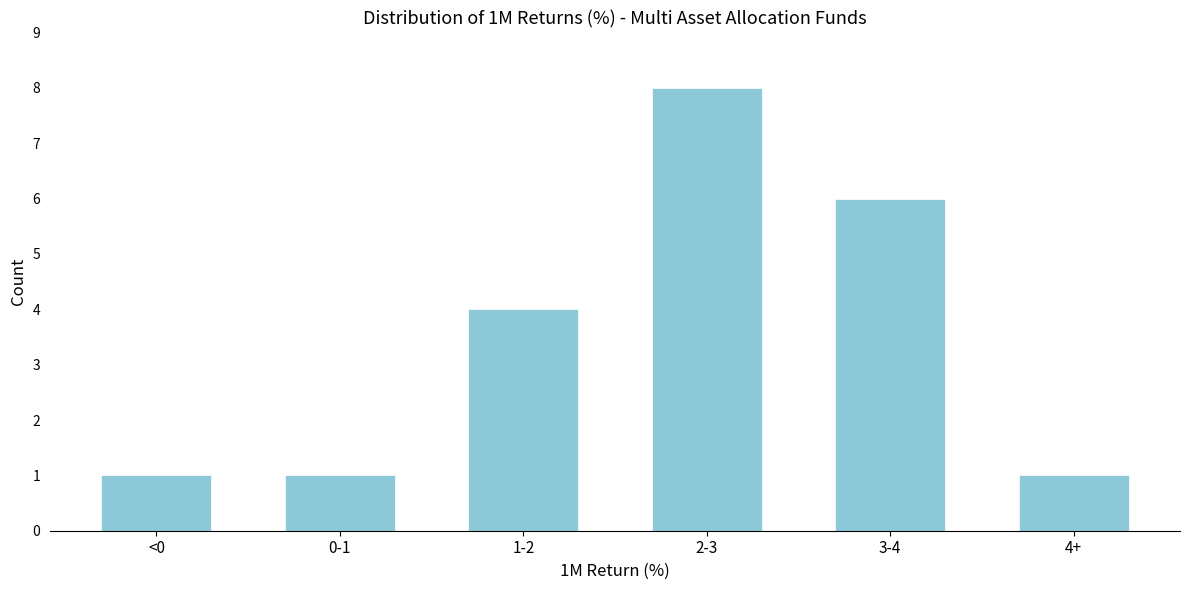

Reading right to left, what are all the values shown in this chart?

4+=1	3-4=6	2-3=8	1-2=4	0-1=1	<0=1